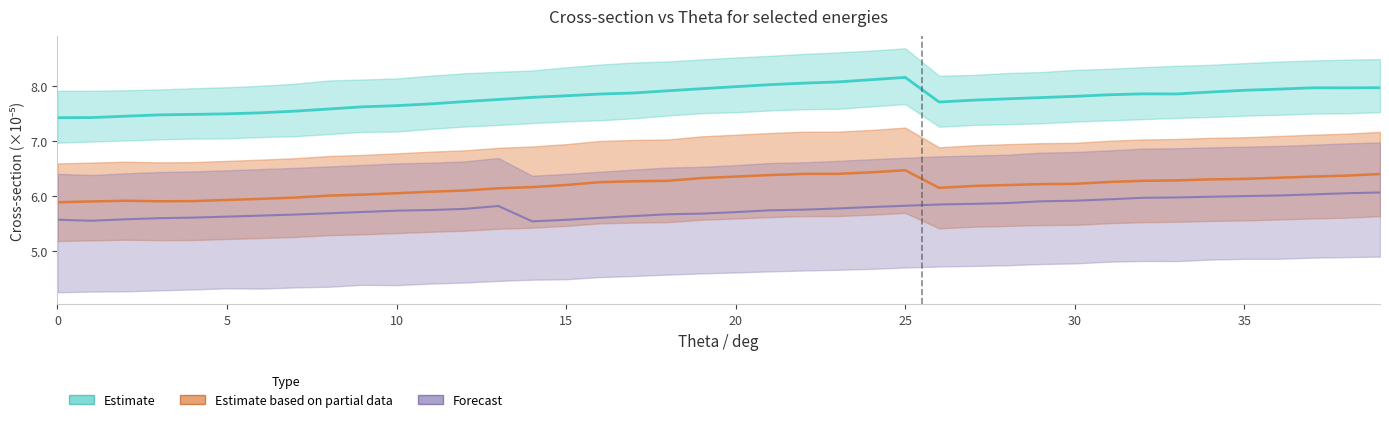

What is the label of the 28th point from the right?

12